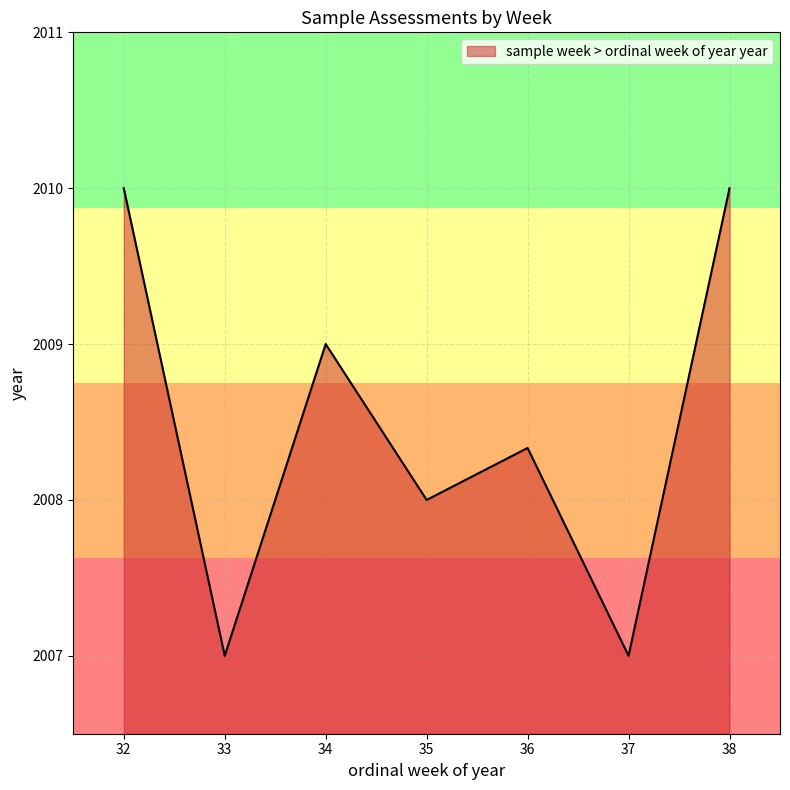

Approximately how many times larger is the value at 35 compared to 36?

1.0